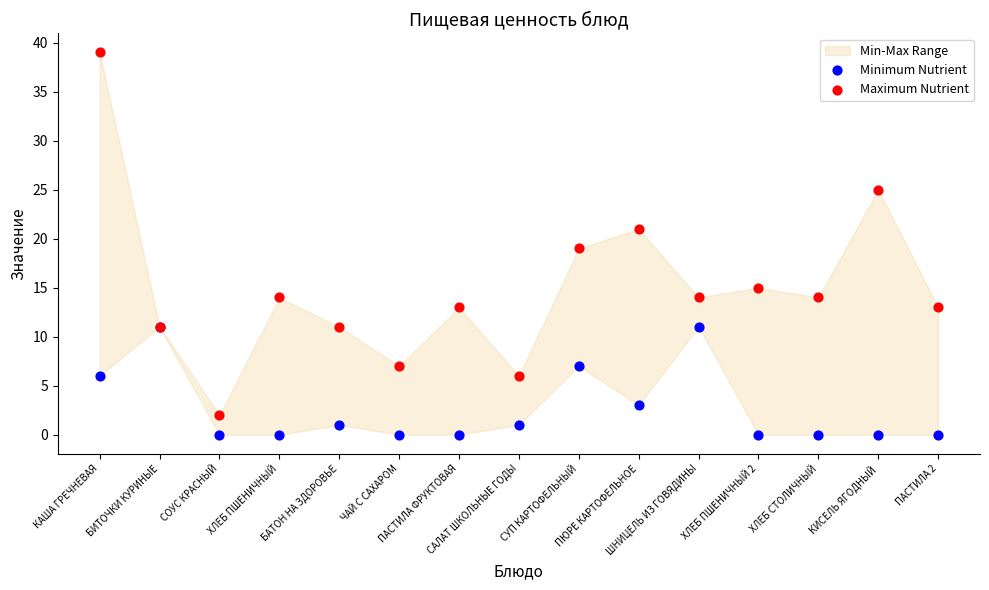

Which series has the largest Y range (max minus min)?

Maximum Nutrient